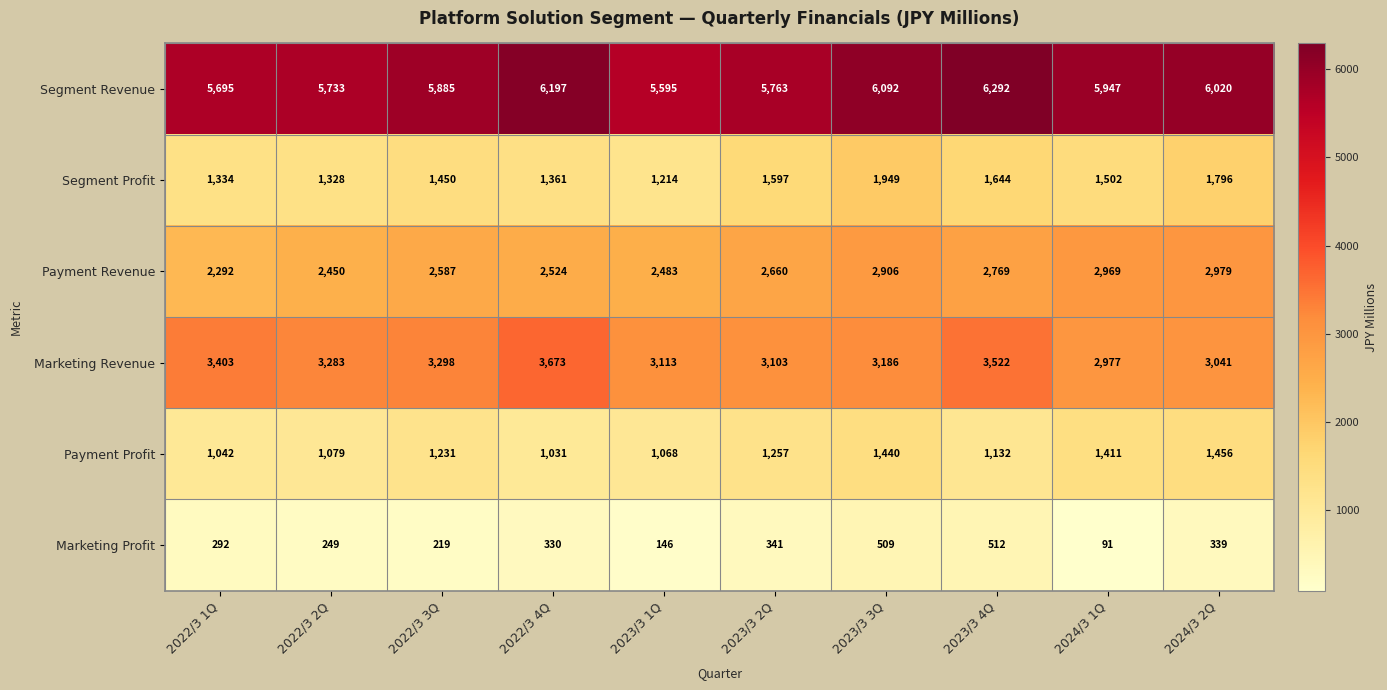

Where is Marketing Profit nearest to the value 301?

2022/3 1Q